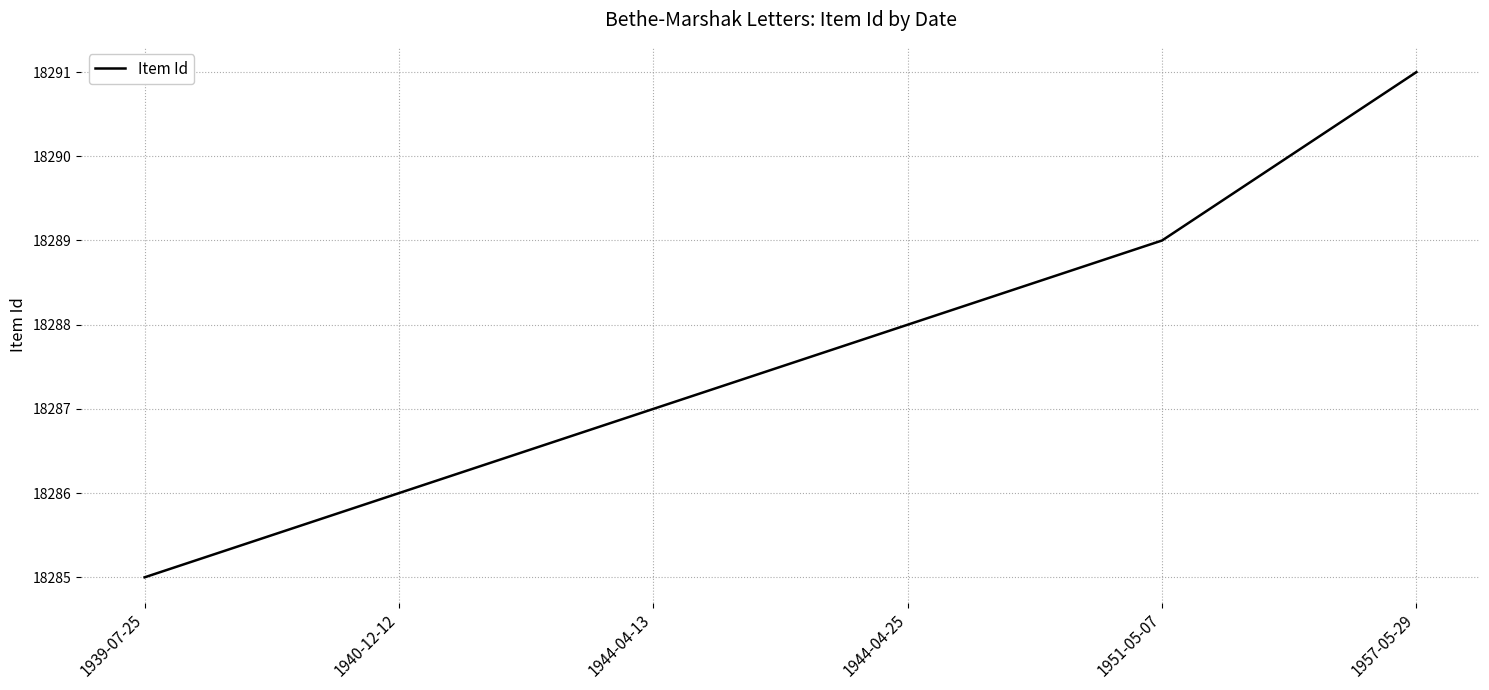

True or false: the data shows 8673 at 1944-04-13.

False